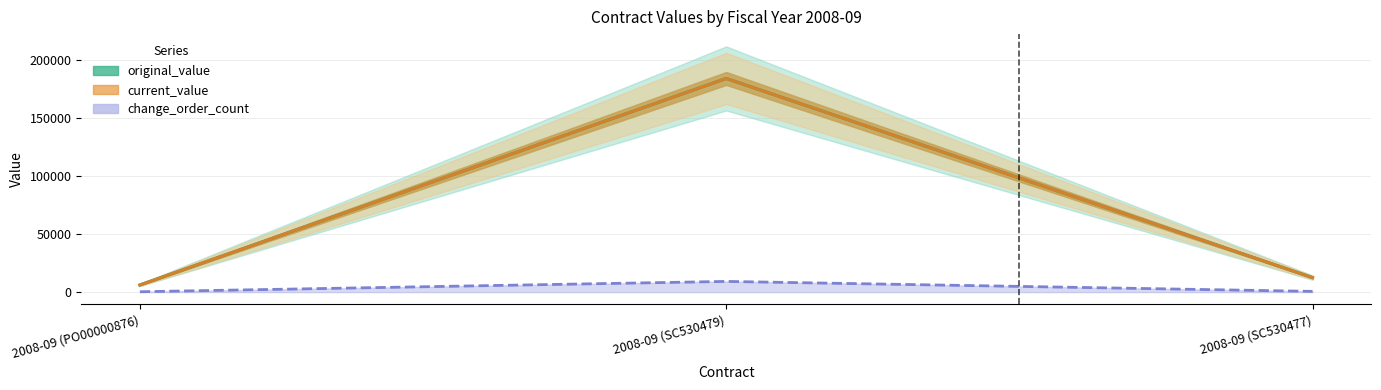

What is the label of the 1st point from the right?

2008-09 (SC530477)